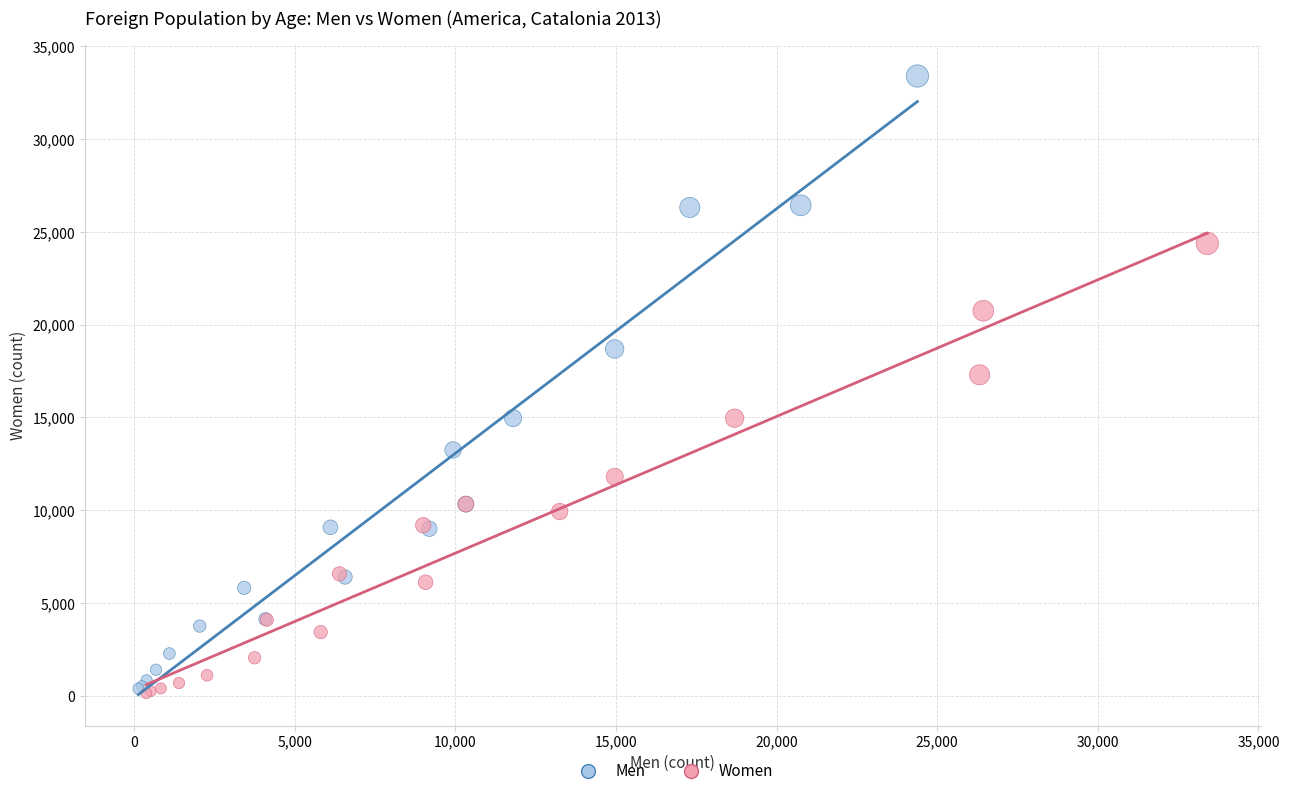

Which series has the widest spread of Y values?

Men